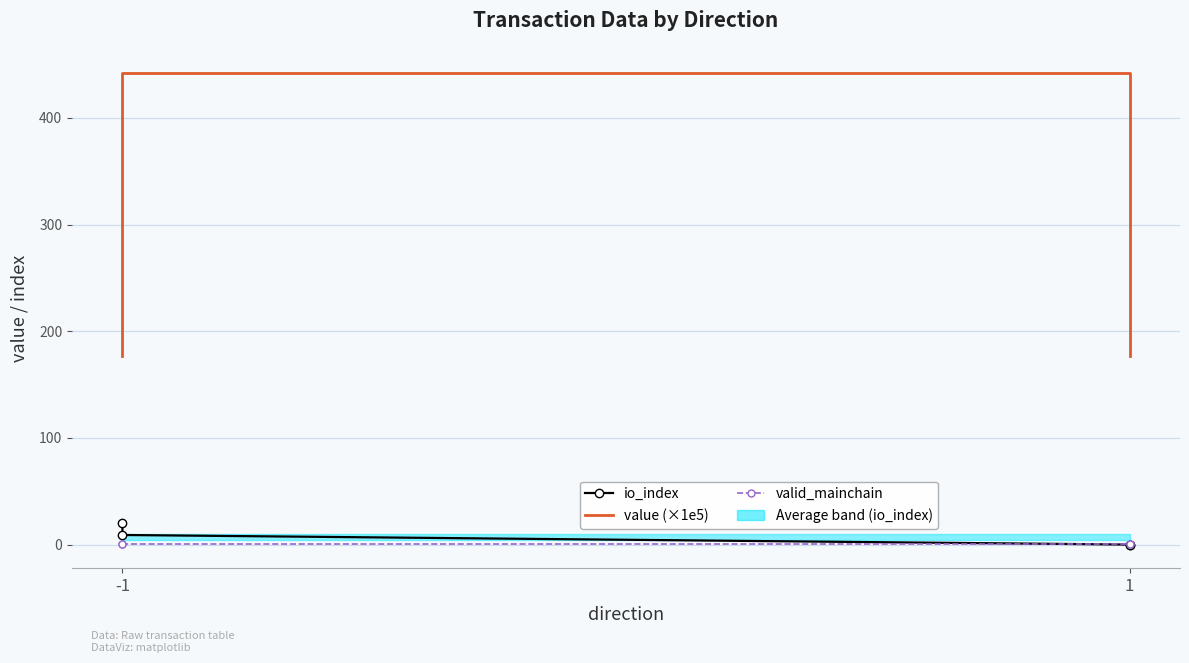

Does the chart have visible grid lines?

Yes